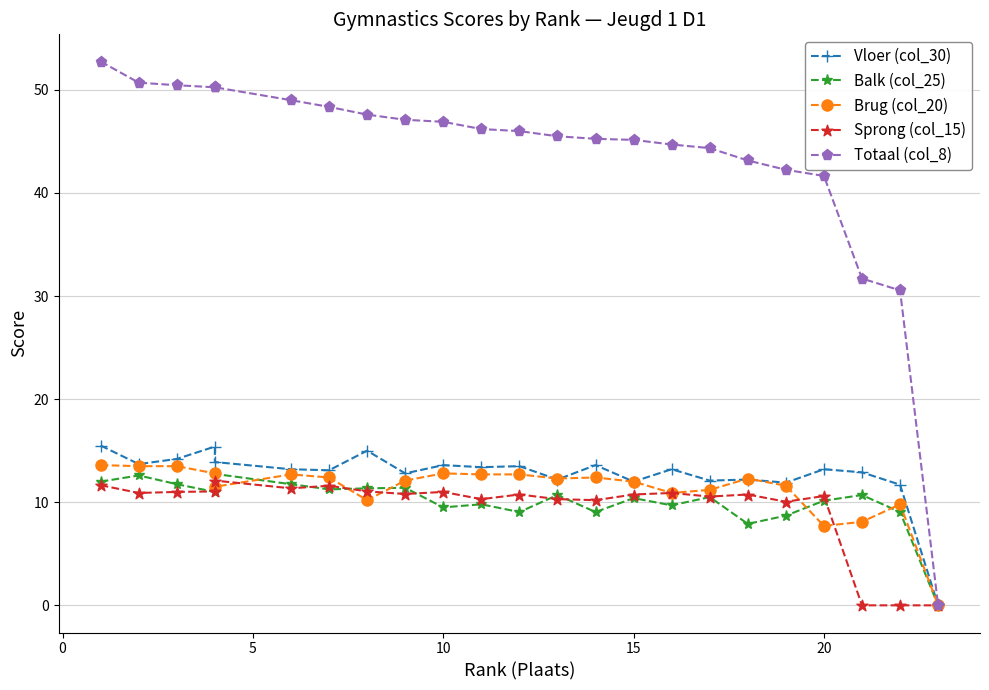

What are all the series names shown in the legend?

Vloer (col_30), Balk (col_25), Brug (col_20), Sprong (col_15), Totaal (col_8)